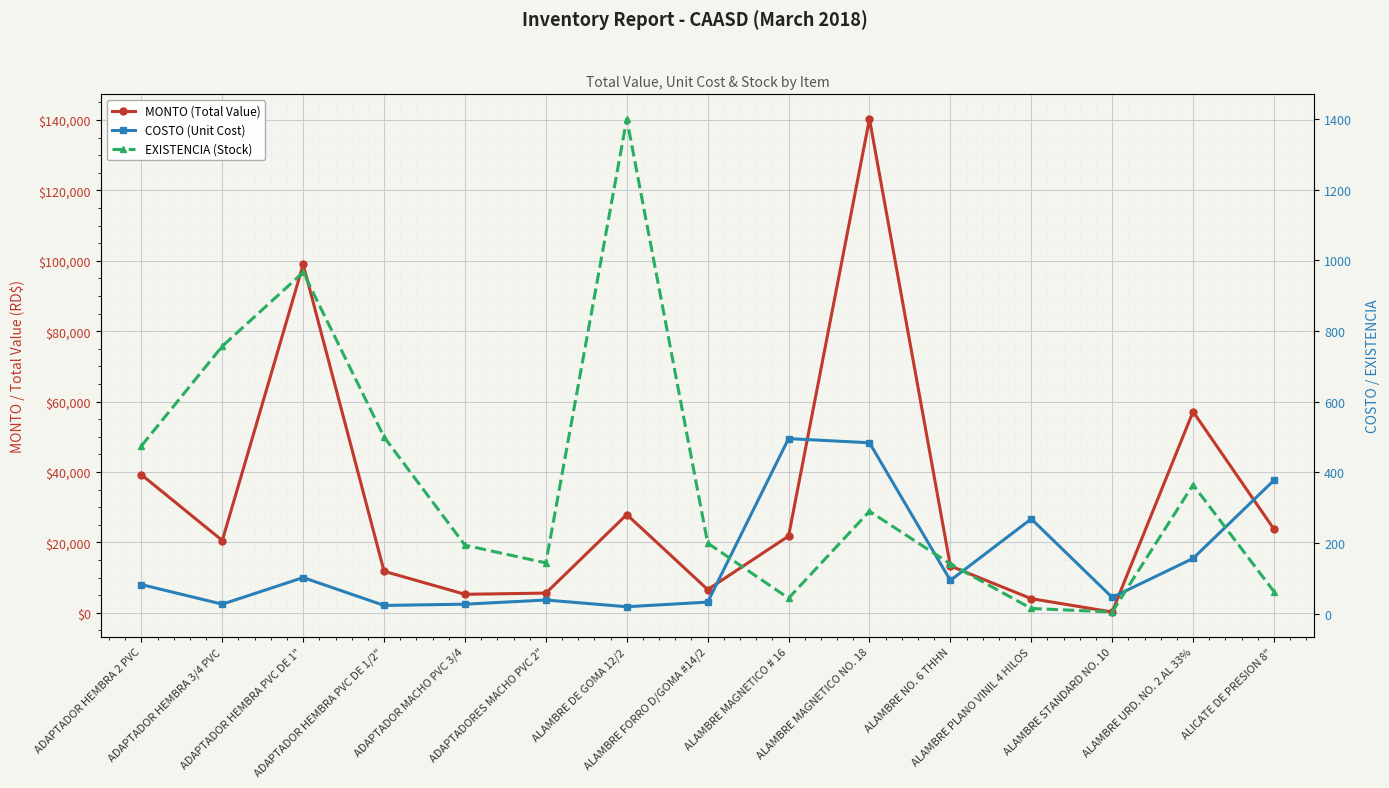

What position from the left is ALAMBRE MAGNETICO NO. 18?

10